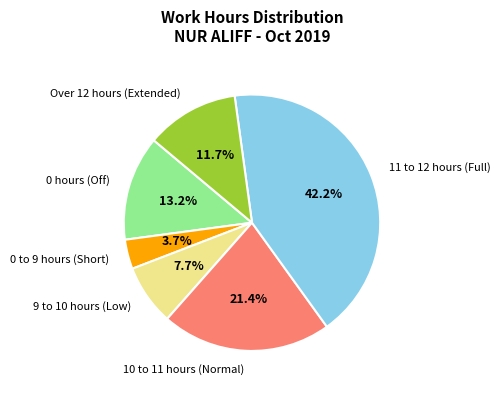

Count the number of slices in the pie.

6